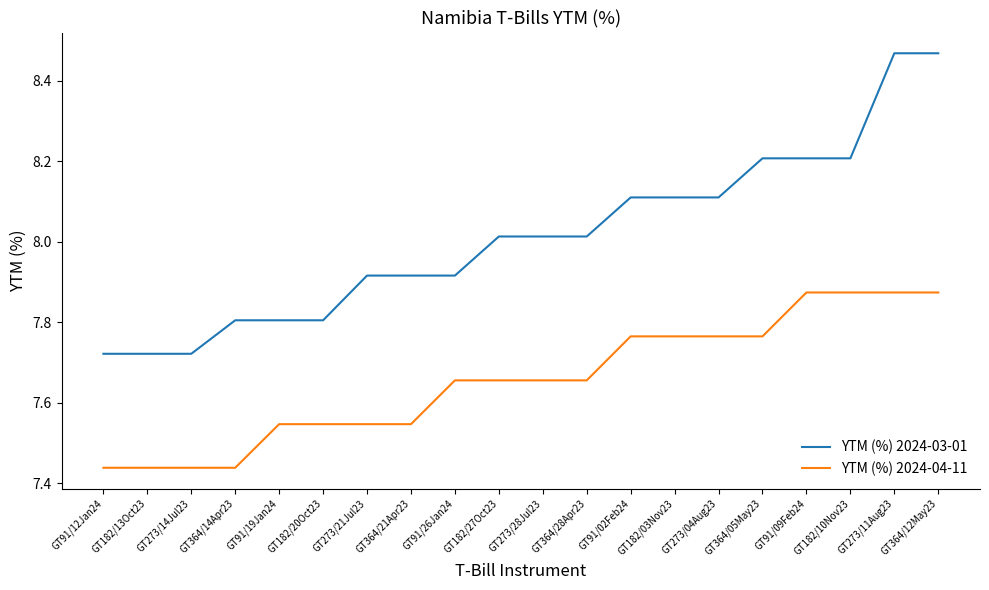

True or false: YTM (%) 2024-04-11 has a value of 10.4 at GT91/19Jan24.

False